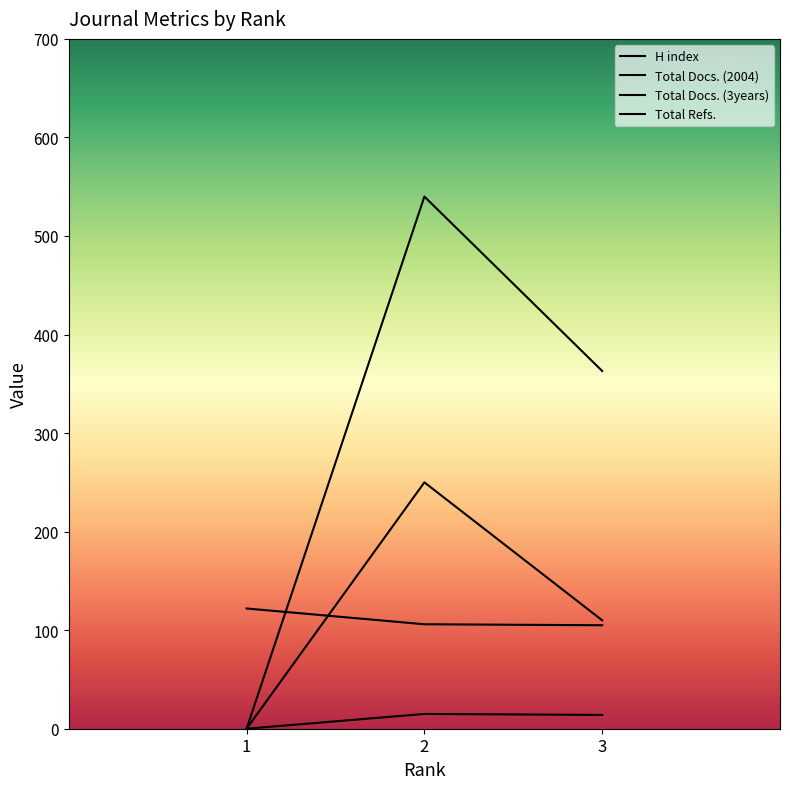

Which series has the largest range (max minus min)?

Total Refs.